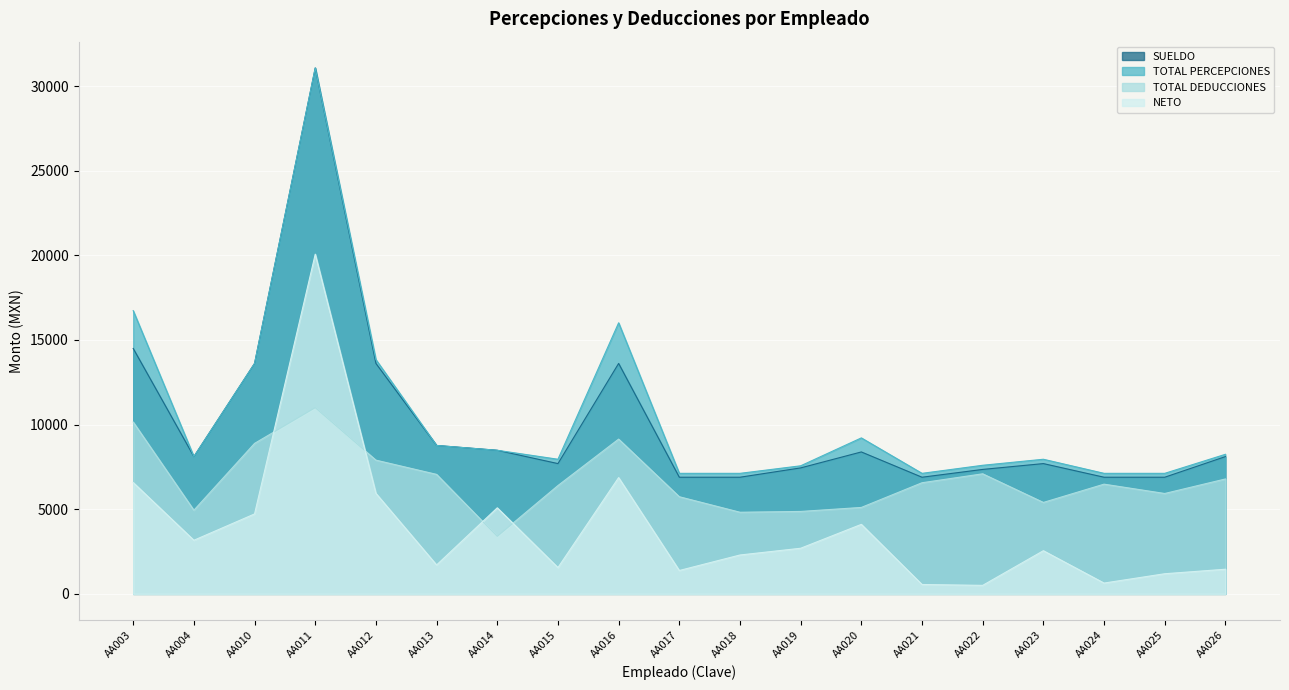

Reading left to right, extract all data points from this chart.

SUELDO: AA003=14499.0	AA004=8110.8	AA010=13614.6	AA011=31070.0	AA012=13614.6	AA013=8768.5	AA014=8484.3	AA015=7697.4	AA016=13614.6	AA017=6891.9	AA018=6891.9	AA019=7443.0	AA020=8385.9	AA021=6891.9	AA022=7353.0	AA023=7697.4	AA024=6891.9	AA025=6891.9	AA026=8110.8
TOTAL PERCEPCIONES: AA003=16732.3	AA004=8110.8	AA010=13614.6	AA011=31070.0	AA012=13841.5	AA013=8768.5	AA014=8484.3	AA015=7954.0	AA016=16014.6	AA017=7121.6	AA018=7121.6	AA019=7567.1	AA020=9215.4	AA021=7121.6	AA022=7598.1	AA023=7954.0	AA024=7121.6	AA025=7121.6	AA026=8246.0
TOTAL DEDUCCIONES: AA003=10153.3	AA004=4942.7	AA010=8891.2	AA011=11000.5	AA012=7901.5	AA013=7059.9	AA014=3399.7	AA015=6400.5	AA016=9144.2	AA017=5740.3	AA018=4823.7	AA019=4870.6	AA020=5107.5	AA021=6566.3	AA022=7094.2	AA023=5402.8	AA024=6482.6	AA025=5931.3	AA026=6789.3
NETO: AA003=6579.0	AA004=3168.1	AA010=4723.4	AA011=20069.4	AA012=5940.1	AA013=1708.7	AA014=5084.6	AA015=1553.5	AA016=6870.4	AA017=1381.3	AA018=2297.9	AA019=2696.4	AA020=4108.0	AA021=555.3	AA022=503.9	AA023=2551.2	AA024=639.1	AA025=1190.3	AA026=1456.7